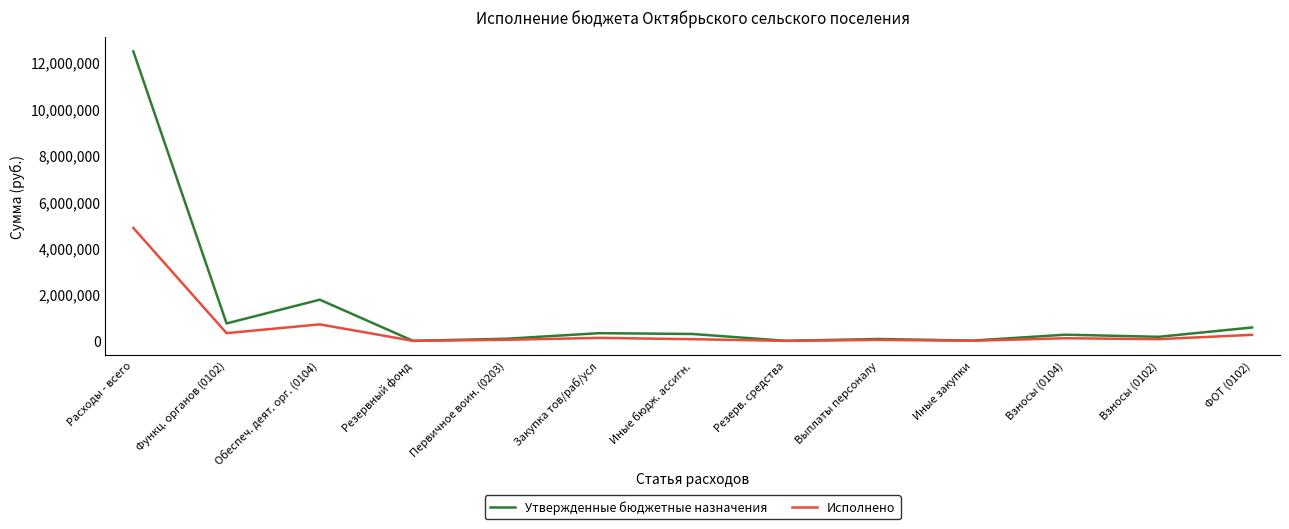

What value does the Утвержденные бюджетные назначения series have at Обеспеч. деят. орг. (0104)?

1773750.3